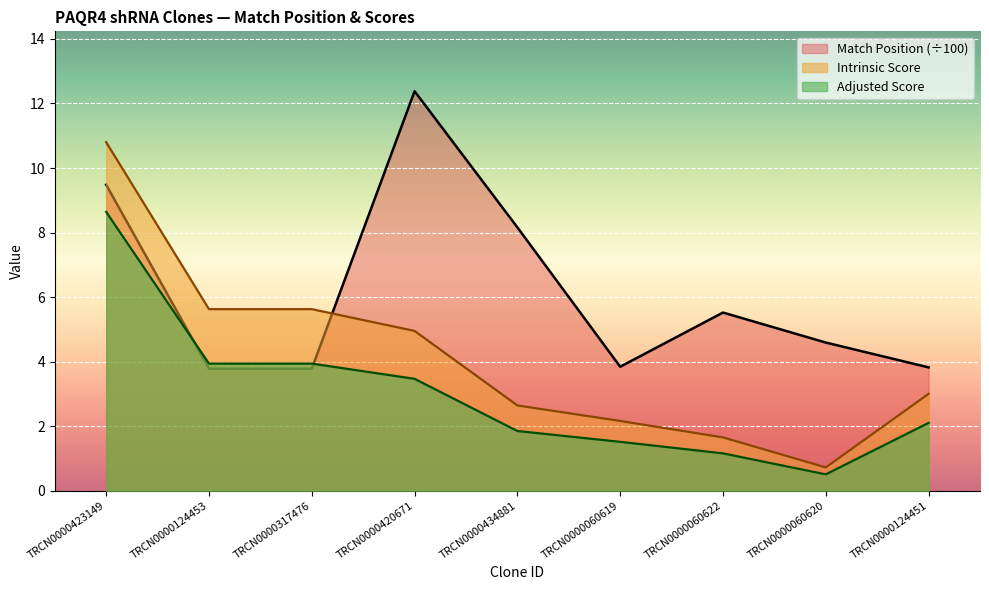

At which category does Intrinsic Score reach its first local valley?

TRCN0000060620